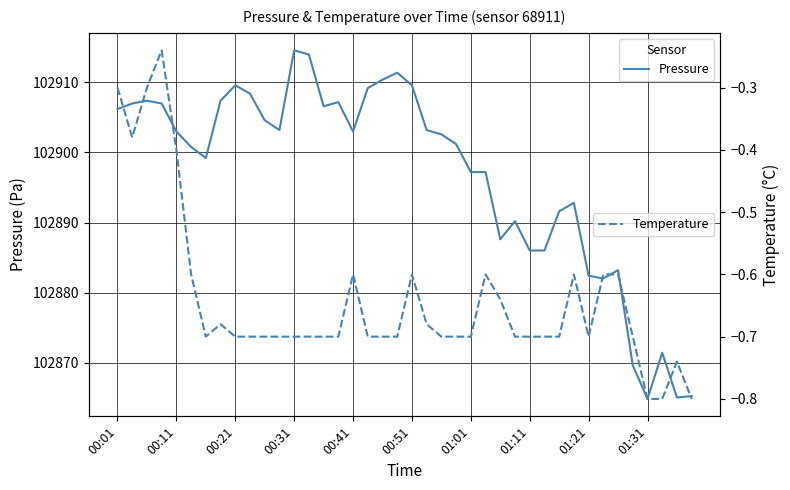

What is the lowest value of the Pressure series?

102864.8